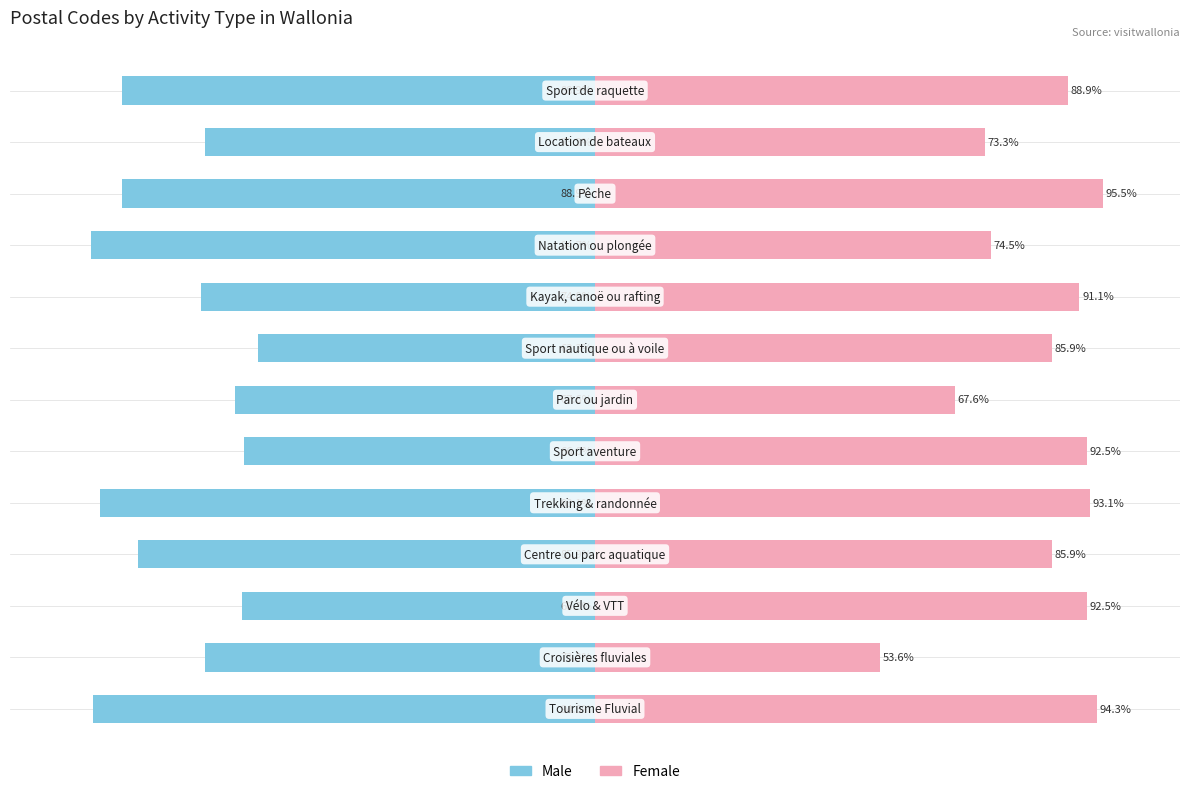

What are all the series names shown in the legend?

Male, Female